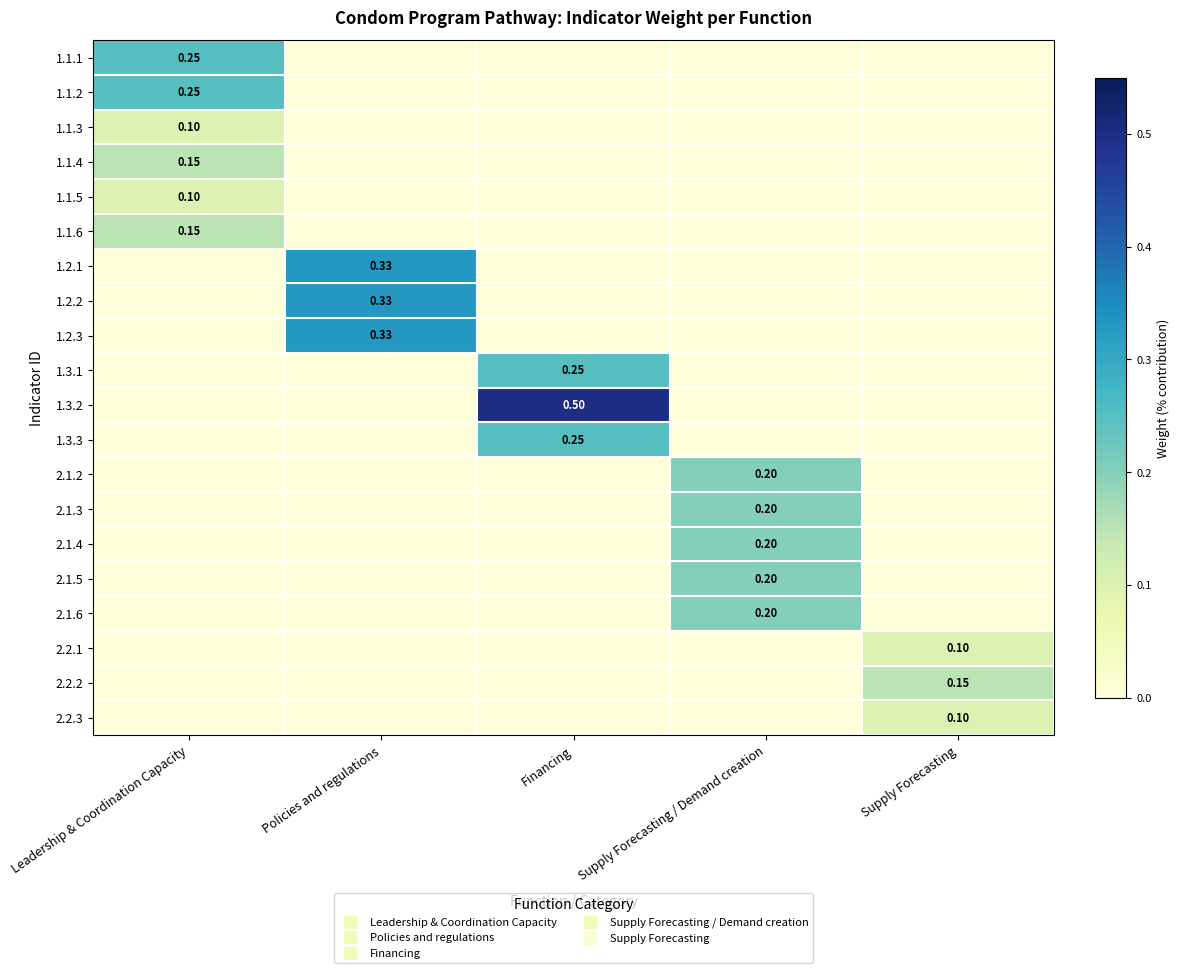

List the labels in order of 1.1.1 value, smallest first.

Policies and regulations, Financing, Supply Forecasting / Demand creation, Supply Forecasting, Leadership & Coordination Capacity